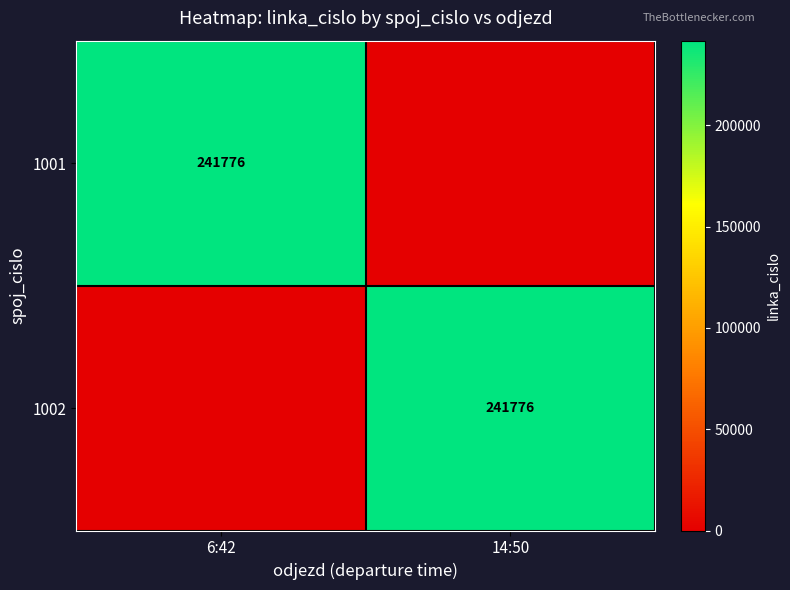

Which label corresponds to the largest value in the chart?

6:42